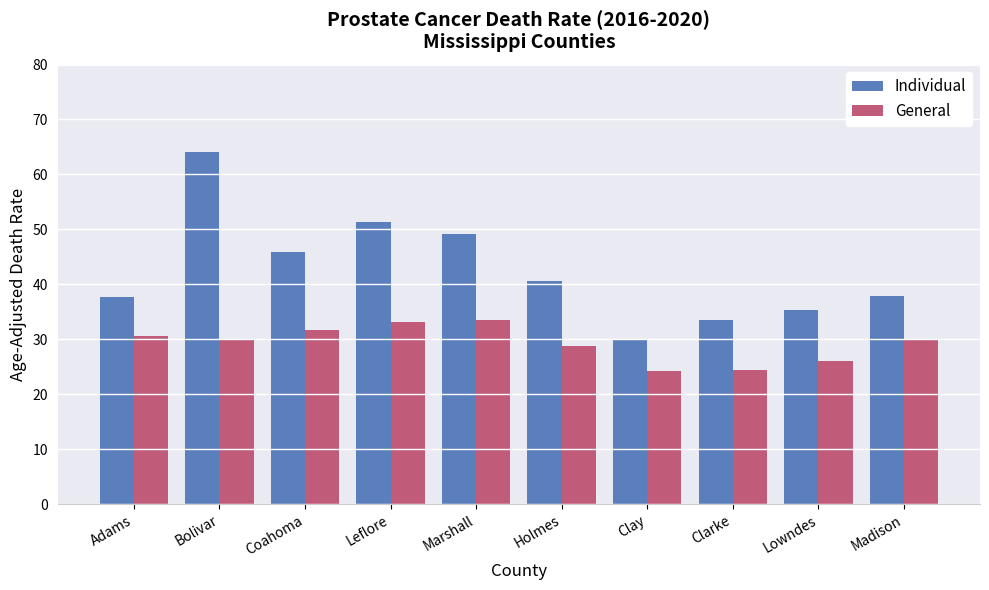

What is the average value of the General series?

29.2